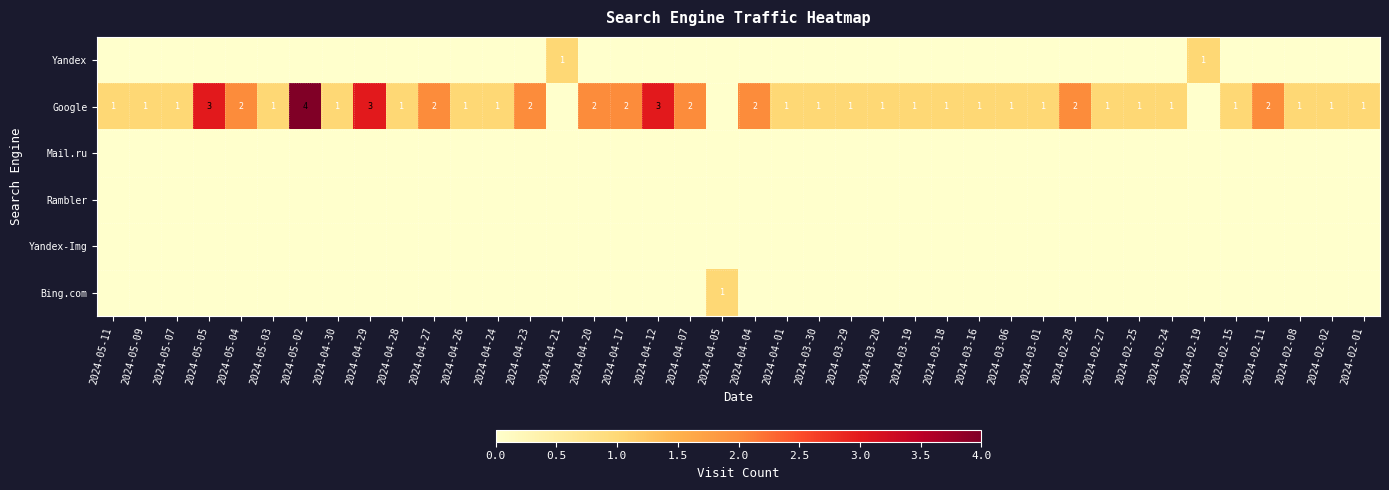

The value of Google at 2024-05-03 is 1. True or false?

True